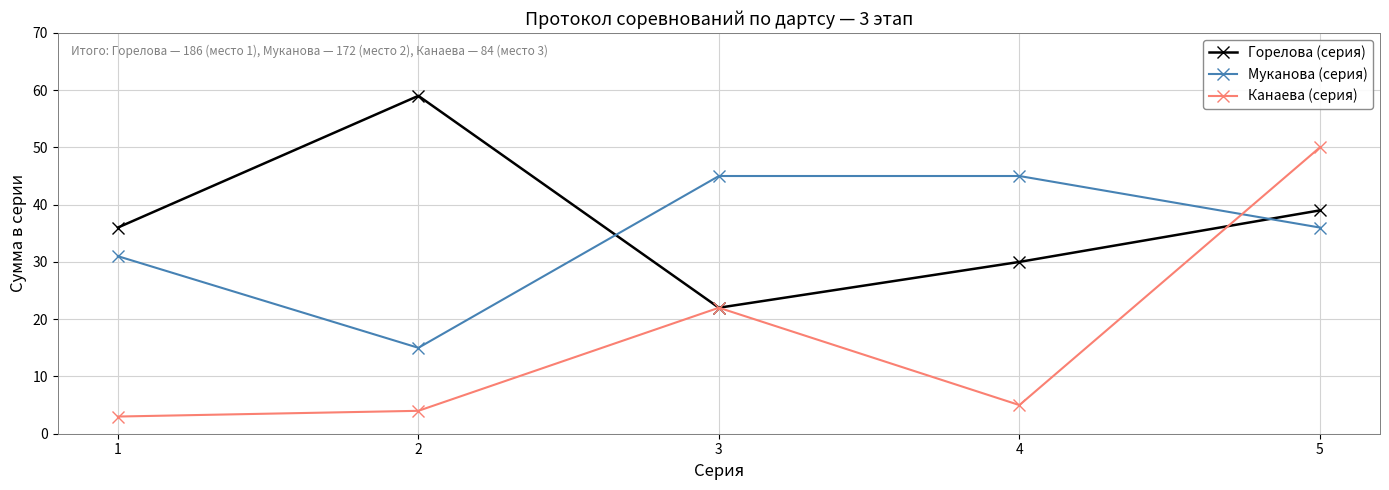

What are all the series names shown in the legend?

Горелова (серия), Муканова (серия), Канаева (серия)